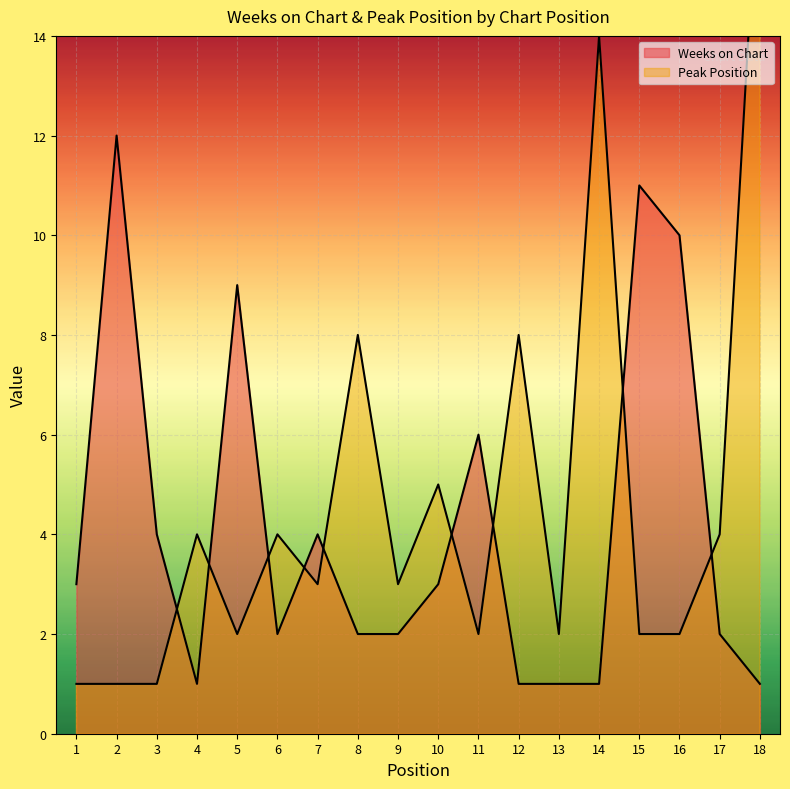

Read the Weeks on Chart value at 2.

12